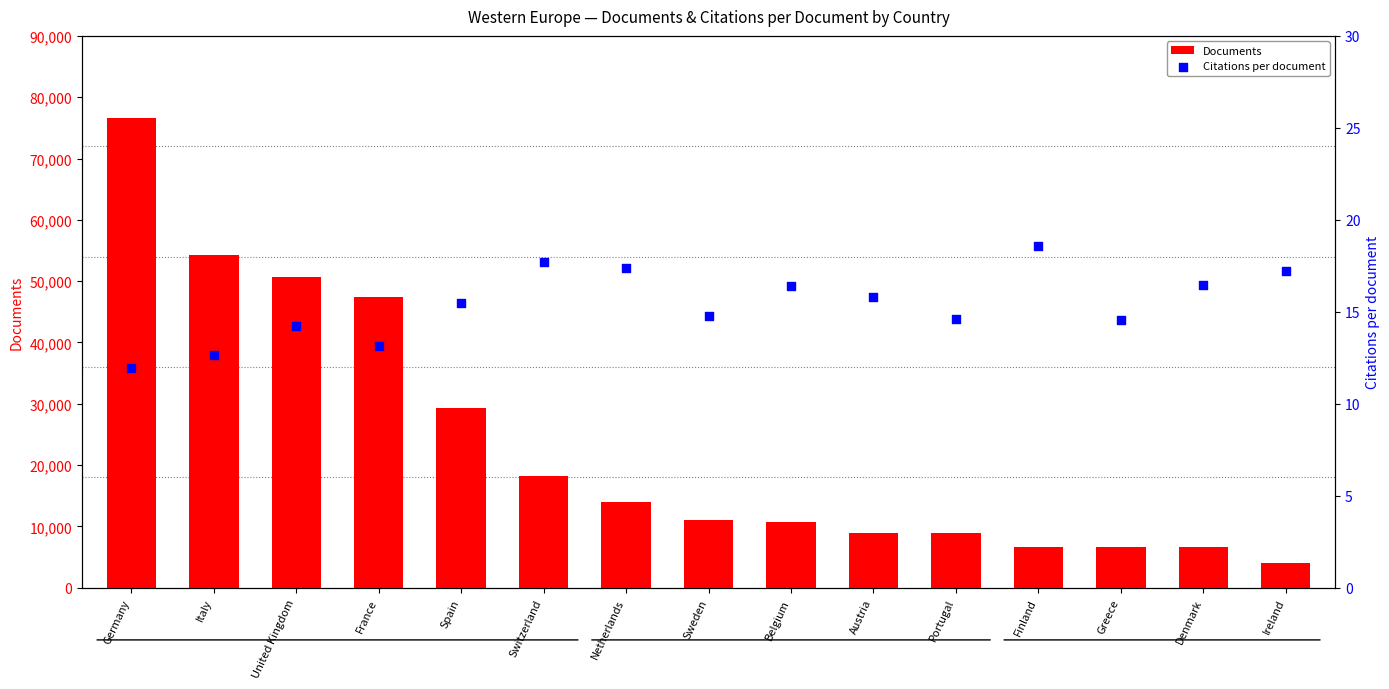

Which series contains the highest Y value?

Documents